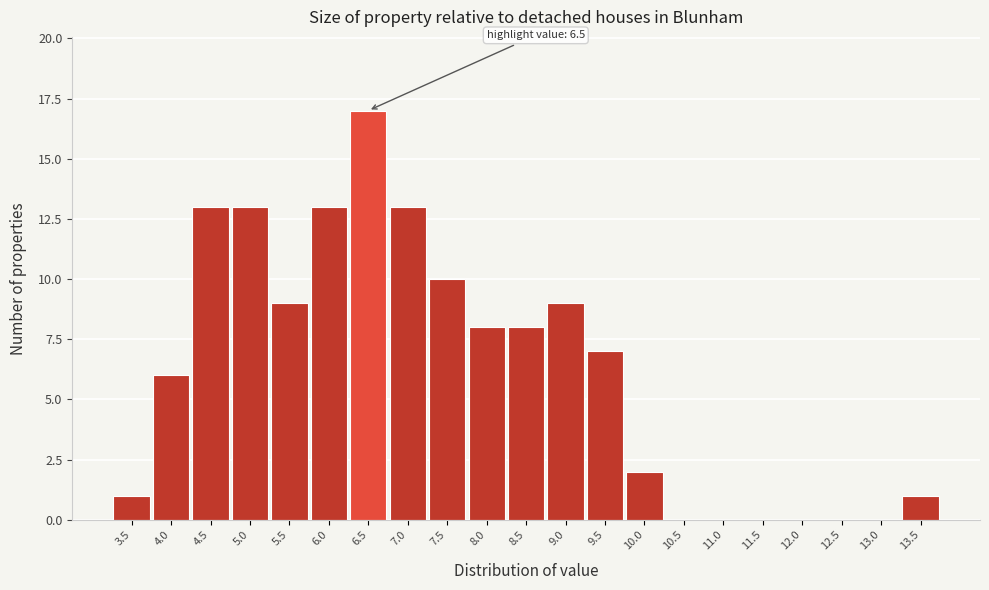

Reading left to right, list all the values displayed in this chart.

3.5=1	4.0=6	4.5=13	5.0=13	5.5=9	6.0=13	6.5=17	7.0=13	7.5=10	8.0=8	8.5=8	9.0=9	9.5=7	10.0=2	10.5=0	11.0=0	11.5=0	12.0=0	12.5=0	13.0=0	13.5=1